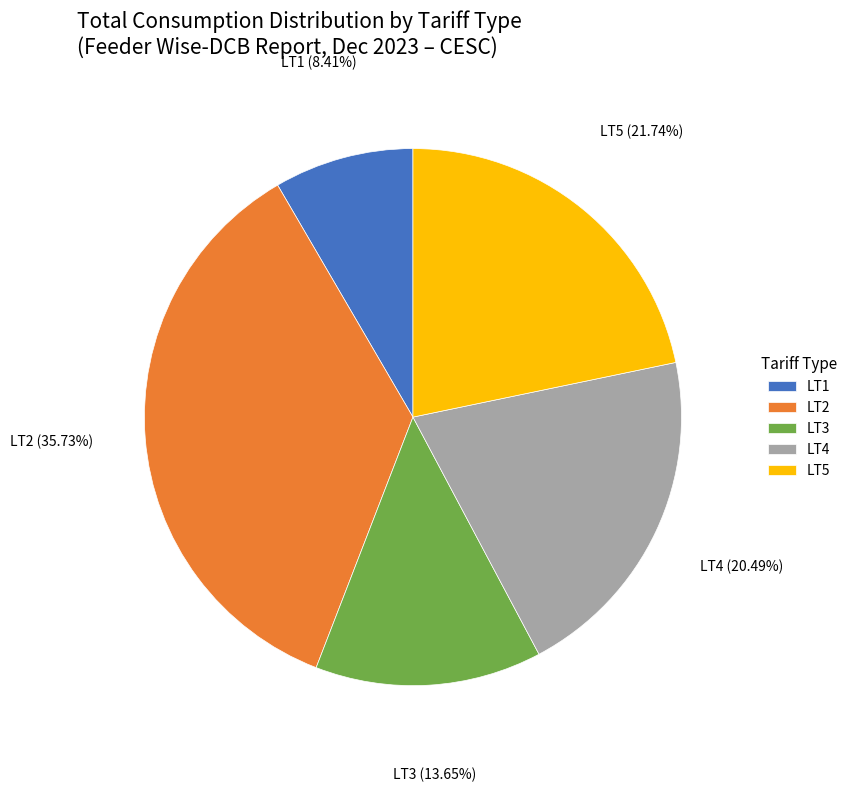

What is the smallest slice in the pie chart?

LT1